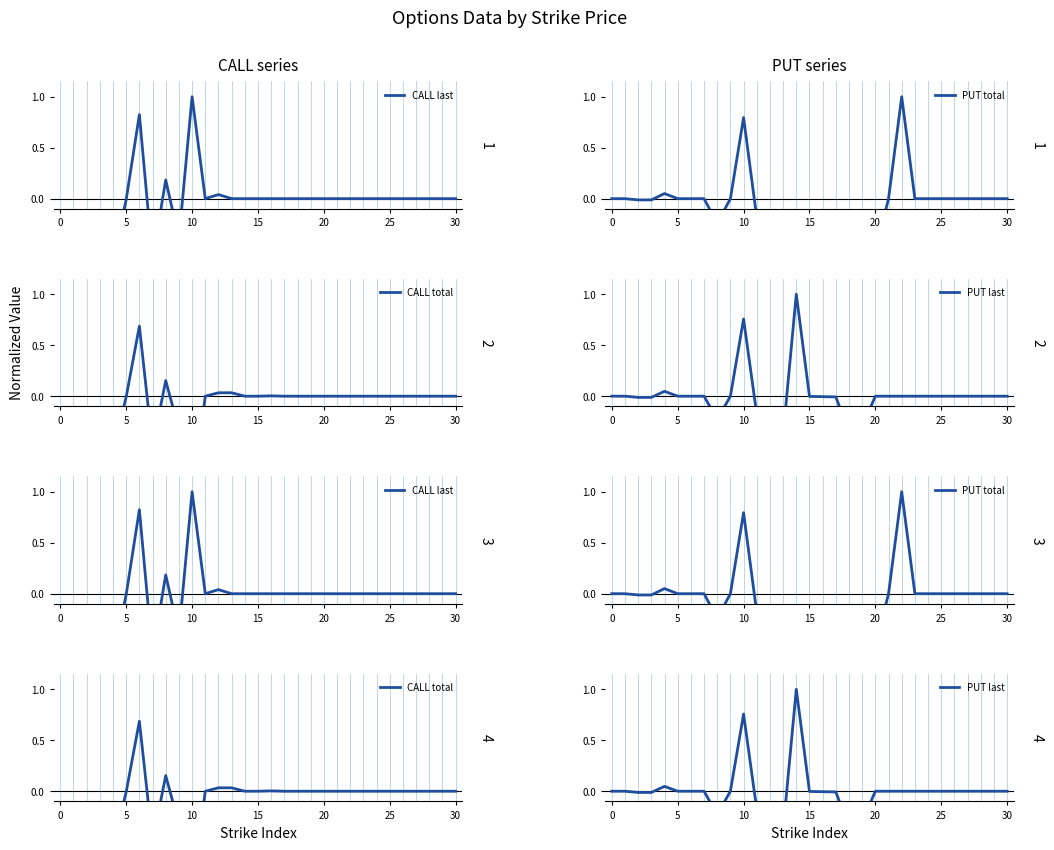

How many data points does each series have?

31